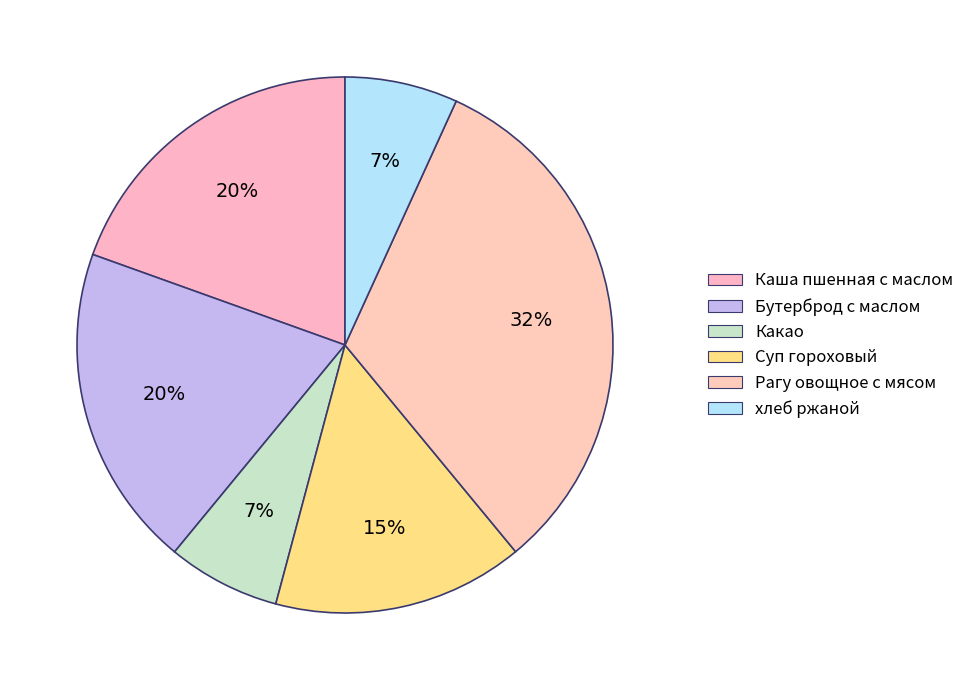

What is the ratio of the value at Бутерброд с маслом to the value at Какао?

2.9